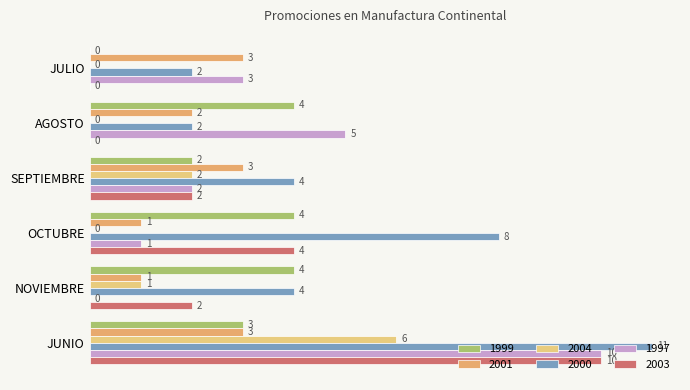

Rank the categories by 2001 value from lowest to highest.

OCTUBRE, NOVIEMBRE, AGOSTO, JULIO, SEPTIEMBRE, JUNIO